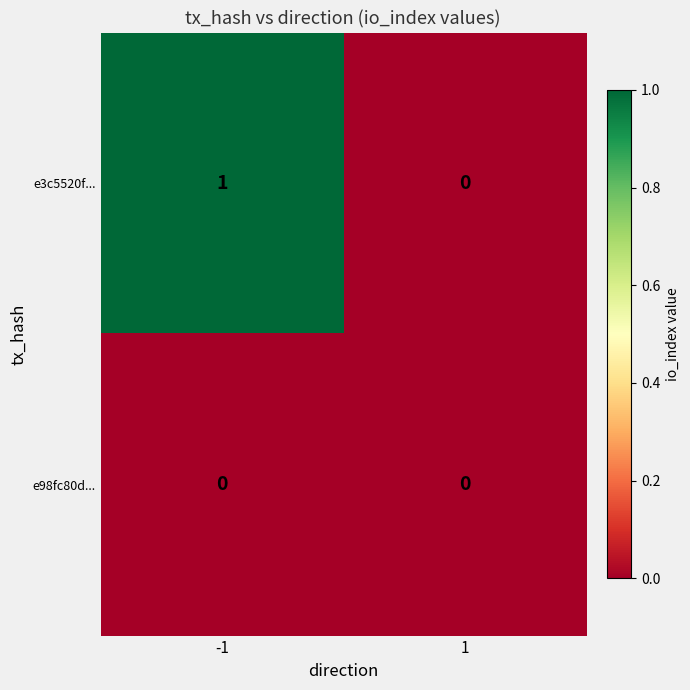

Which series has the largest total across all categories?

e3c5520f...